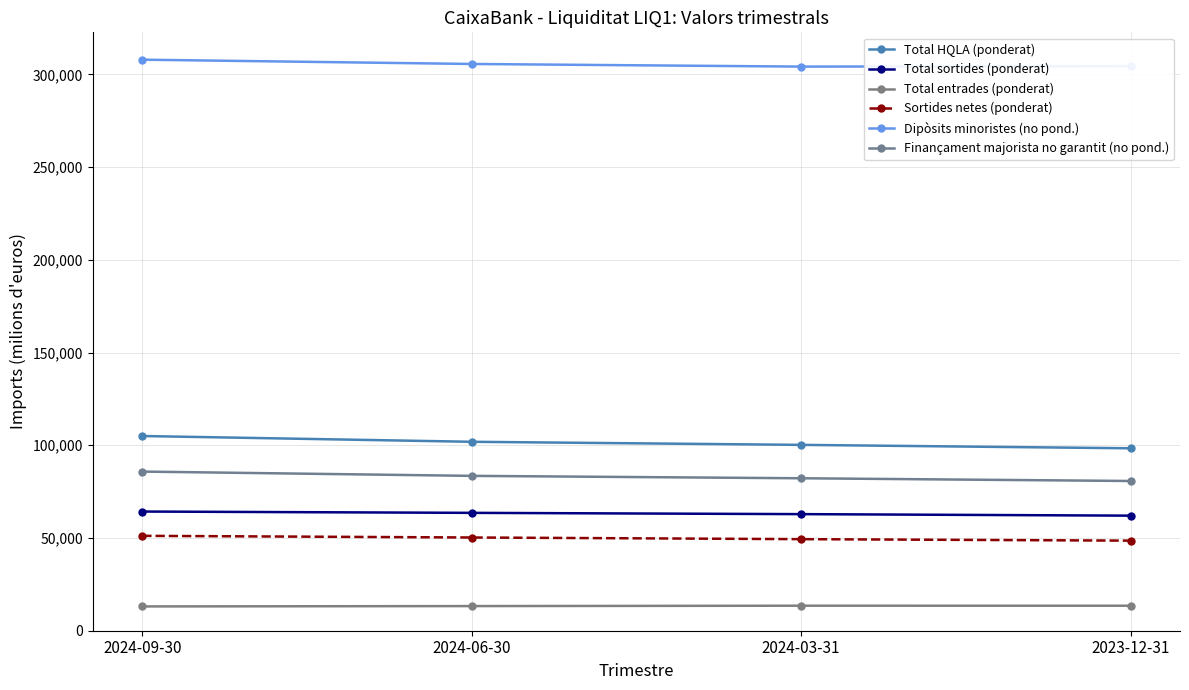

At 2024-06-30, list the series in order from largest to smallest.

Dipòsits minoristes (no pond.), Total HQLA (ponderat), Finançament majorista no garantit (no pond.), Total sortides (ponderat), Sortides netes (ponderat), Total entrades (ponderat)